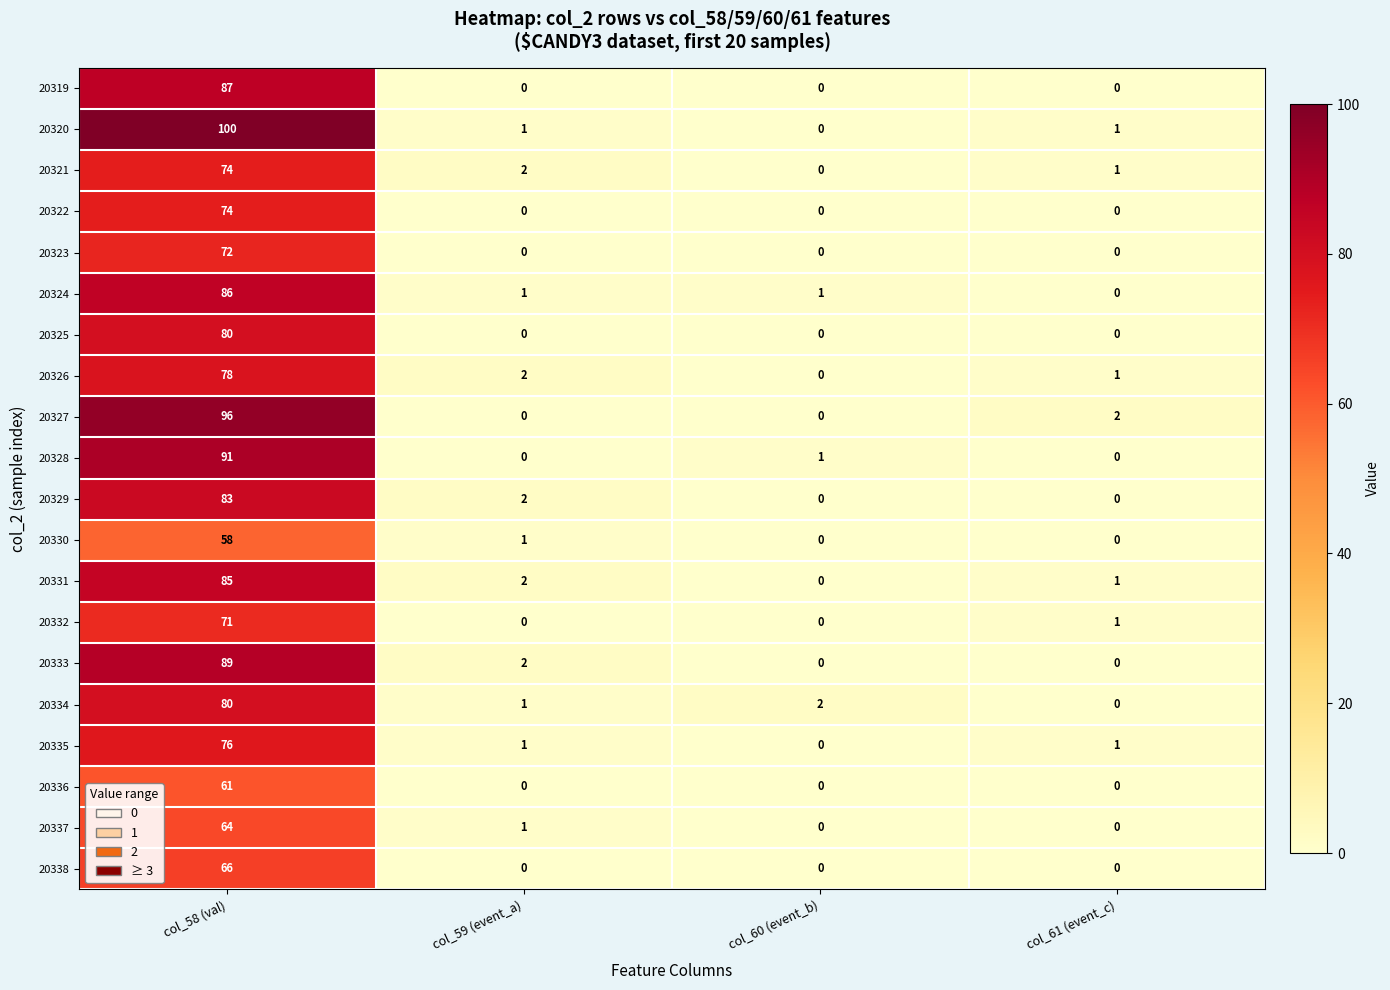

What is the total value across all series at col_58 (val)?

1571